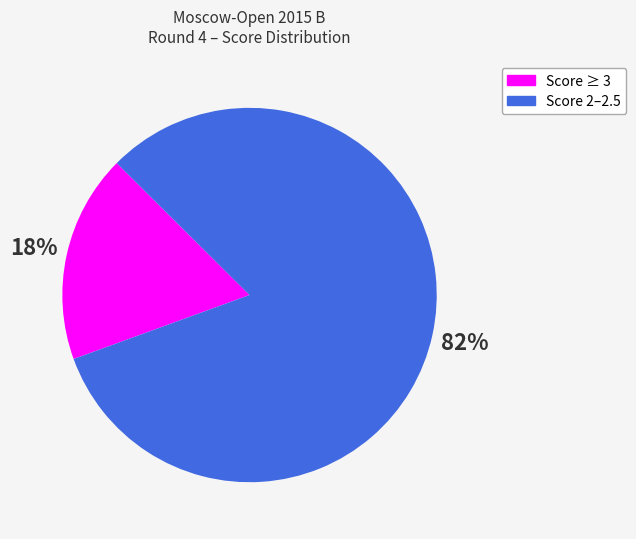

To the nearest percent, what is the difference between the largest and smallest slice percentages?

64%